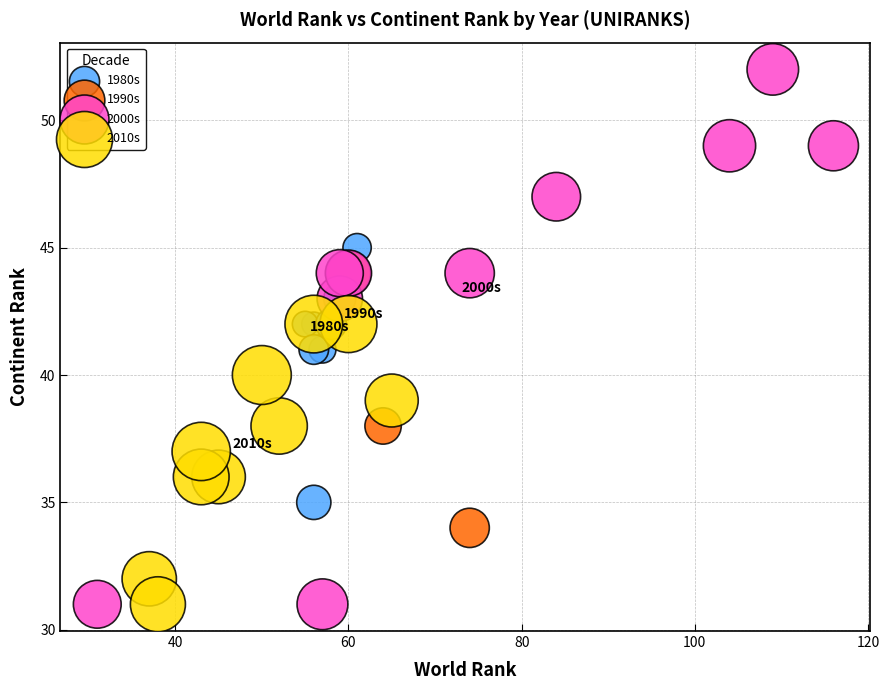

Which series contains the highest Y value?

2000s